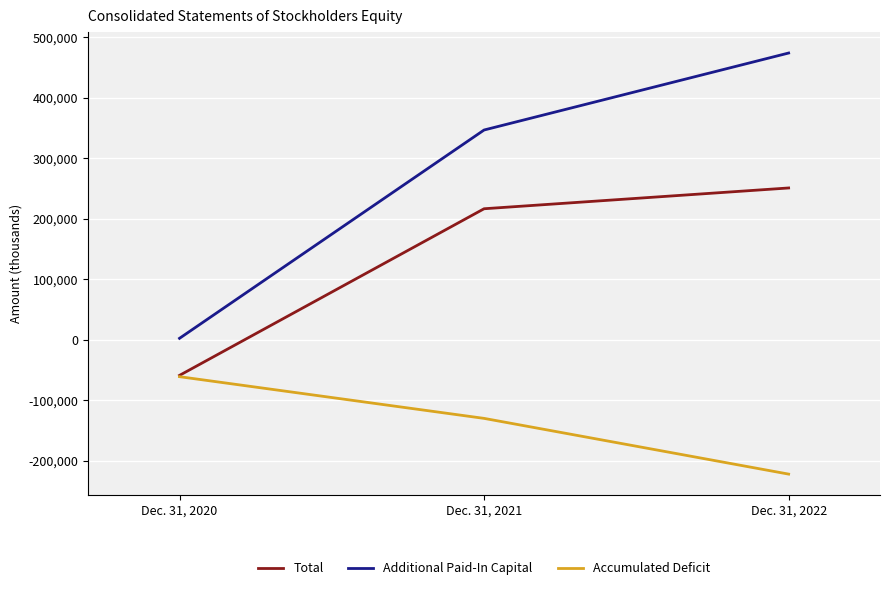

How many lines are shown in the chart?

3